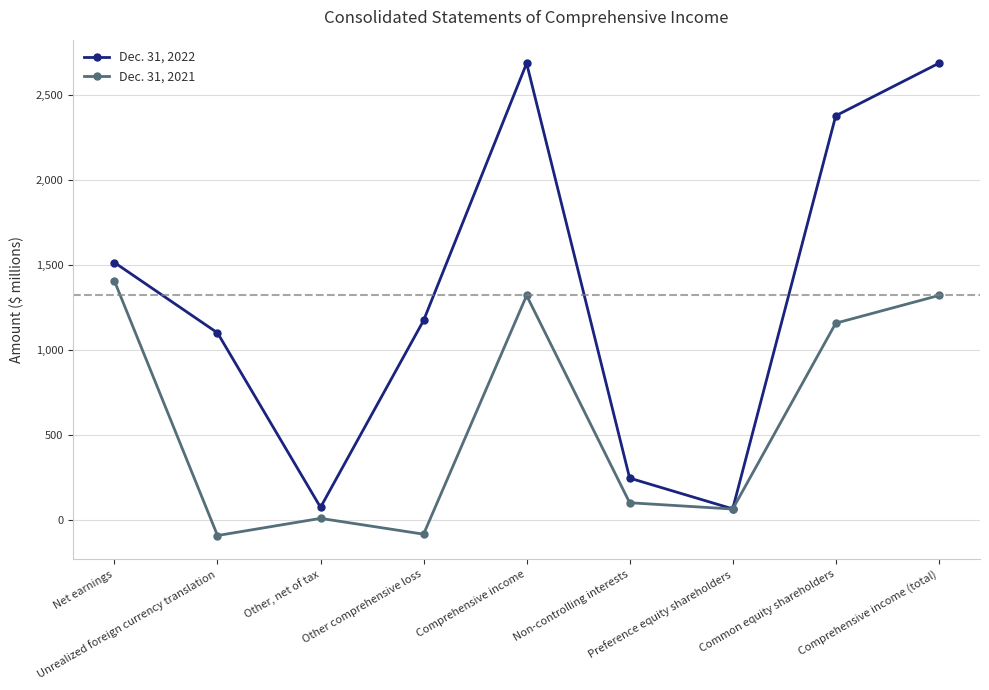

True or false: Dec. 31, 2022 has more than 0 interior local peaks.

True